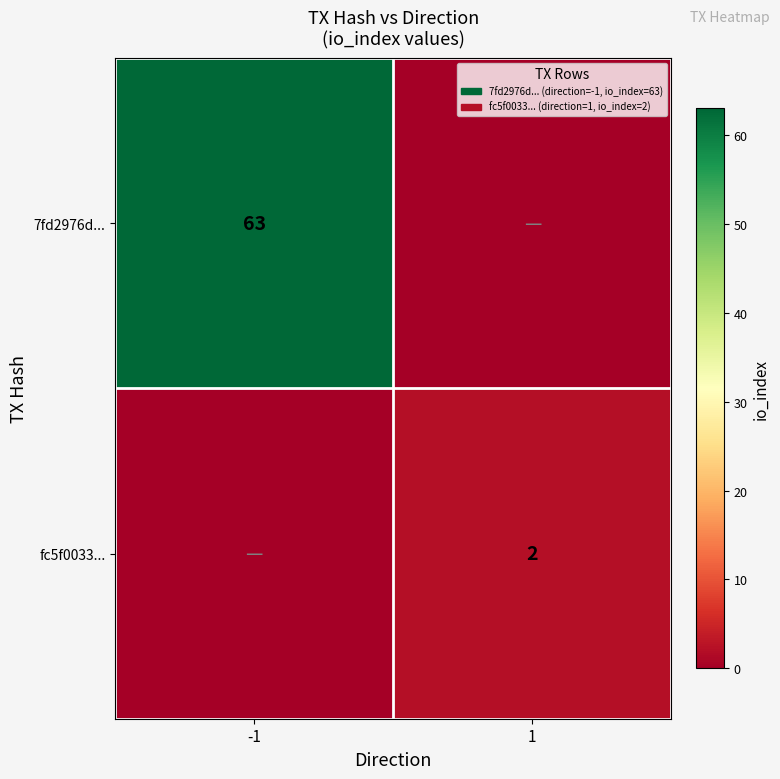

At which category does the chart reach its peak across all series?

-1